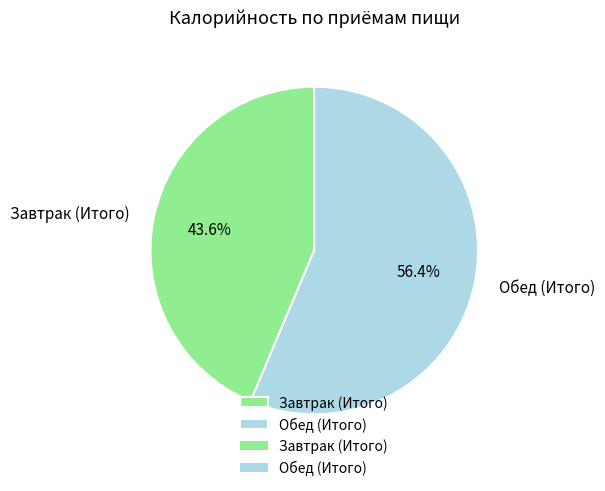

To the nearest percent, what portion does Завтрак (Итого) represent?

44%